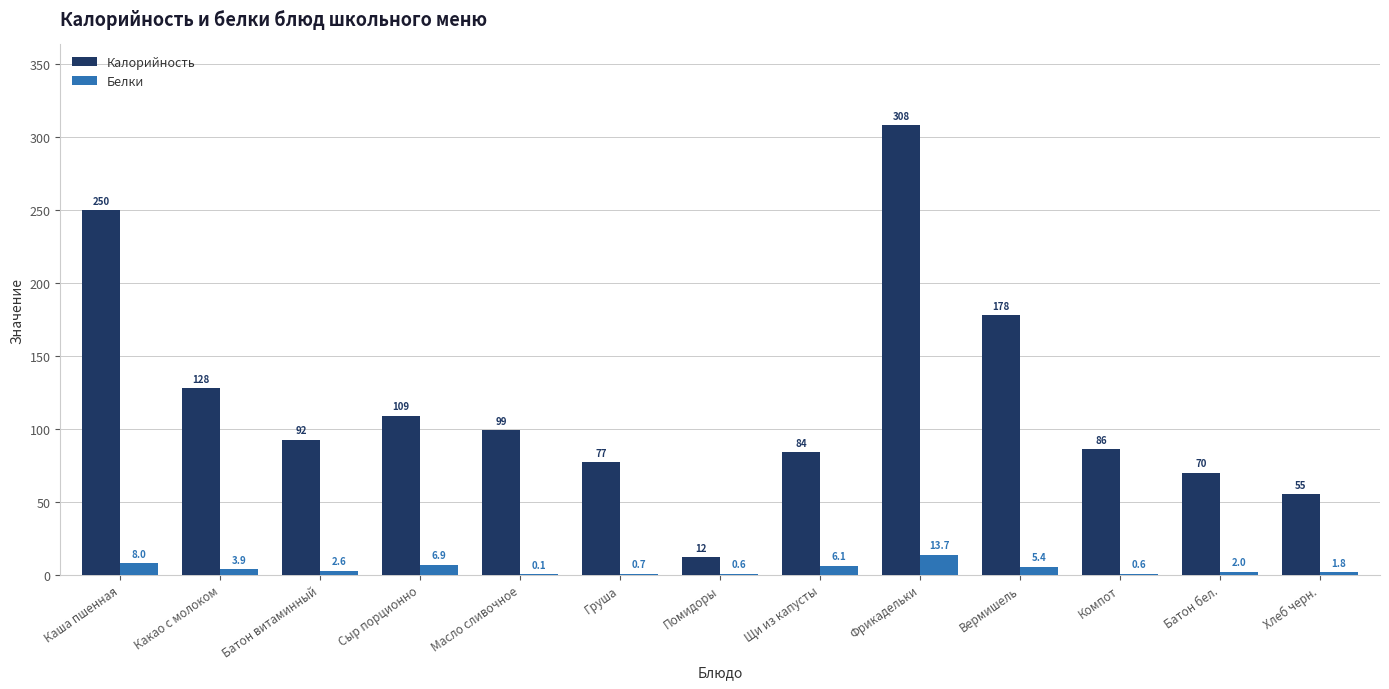

What is the sum of the Калорийность values at Каша пшенная and Вермишель?

428.0